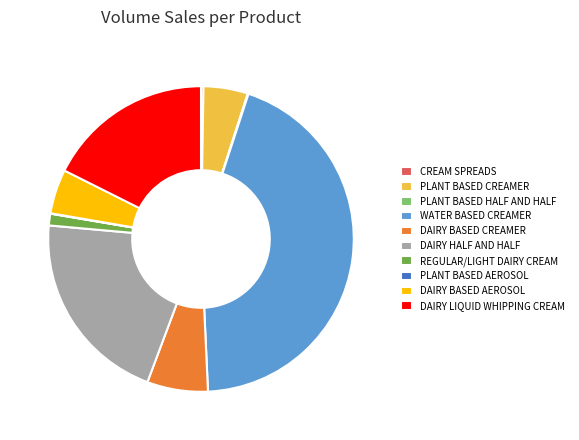

Is the sum of DAIRY LIQUID WHIPPING CREAM and DAIRY HALF AND HALF greater than half?

No